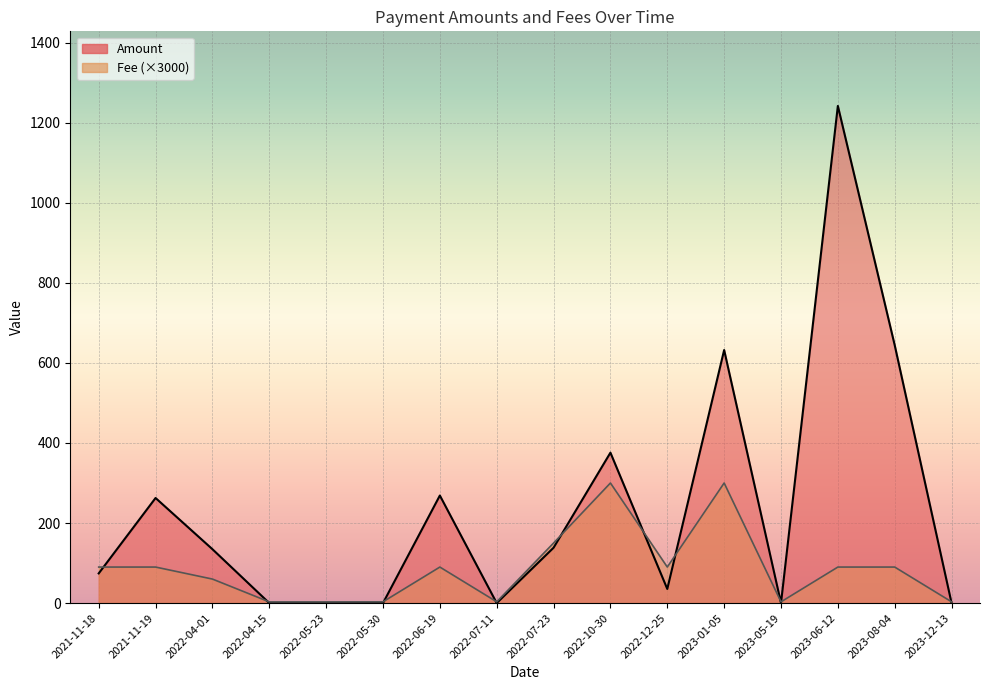

What is the sum of all Fee values?

1368.6